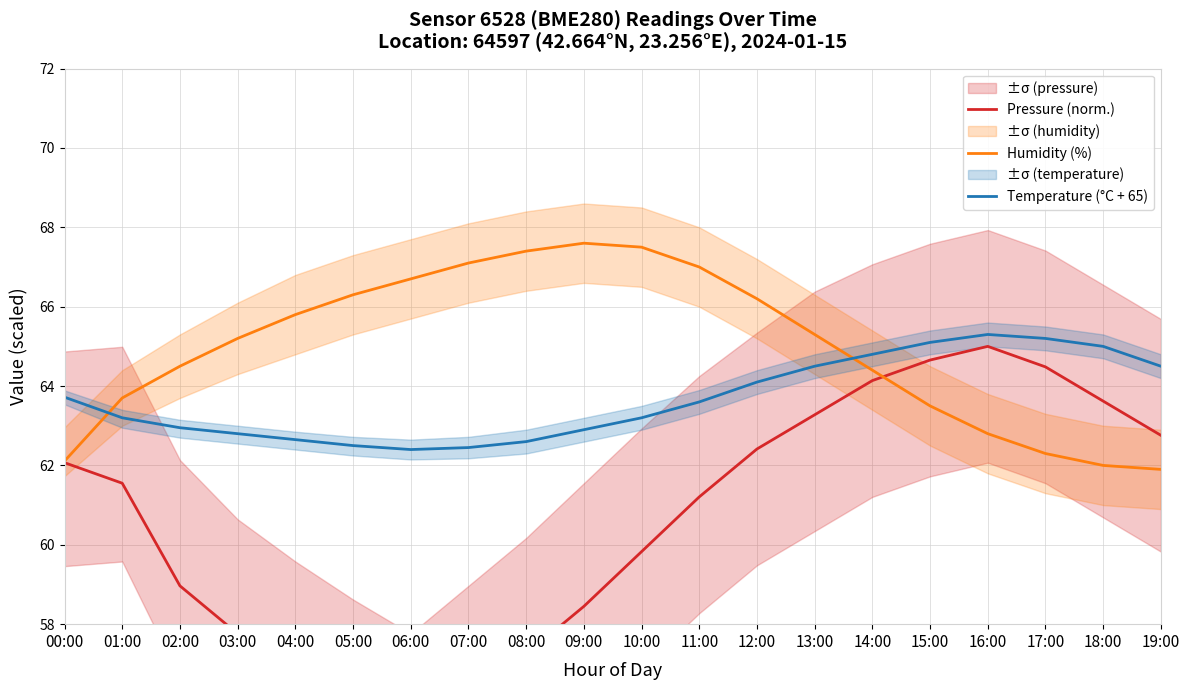

True or false: Humidity (%) has a value of 40.4 at 00:00.

False